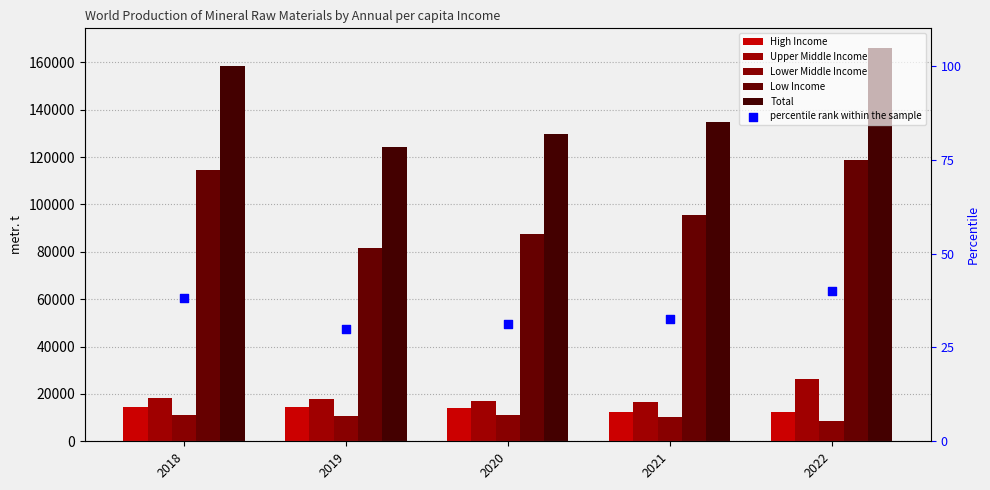

Which series reaches the maximum Y coordinate?

Total